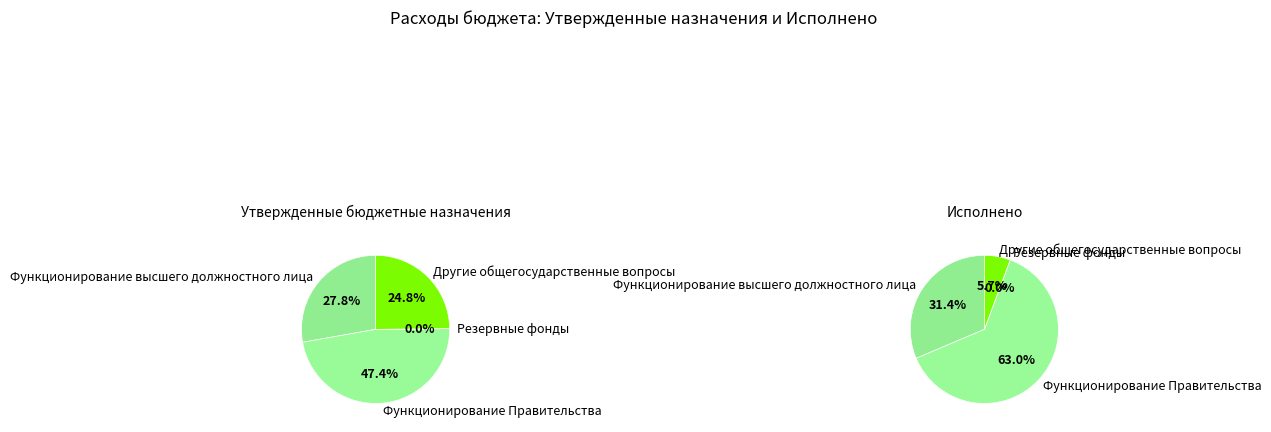

What is the smallest slice in the pie chart?

Резервные фонды